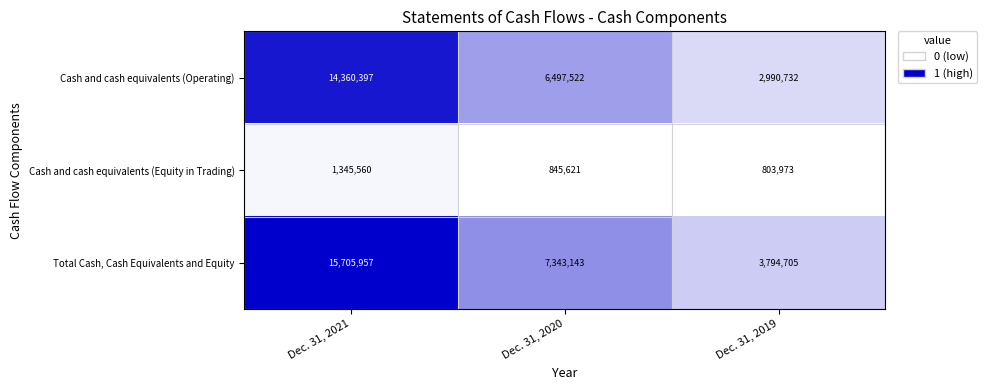

What is the total value across all series at Dec. 31, 2020?

14686286